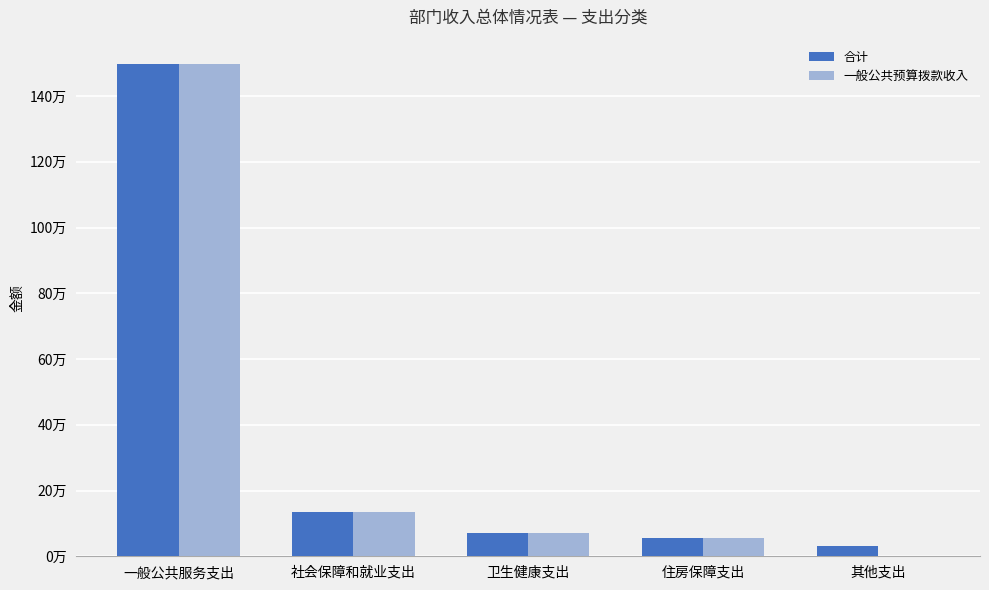

What are all the series names shown in the legend?

合计, 一般公共预算拨款收入